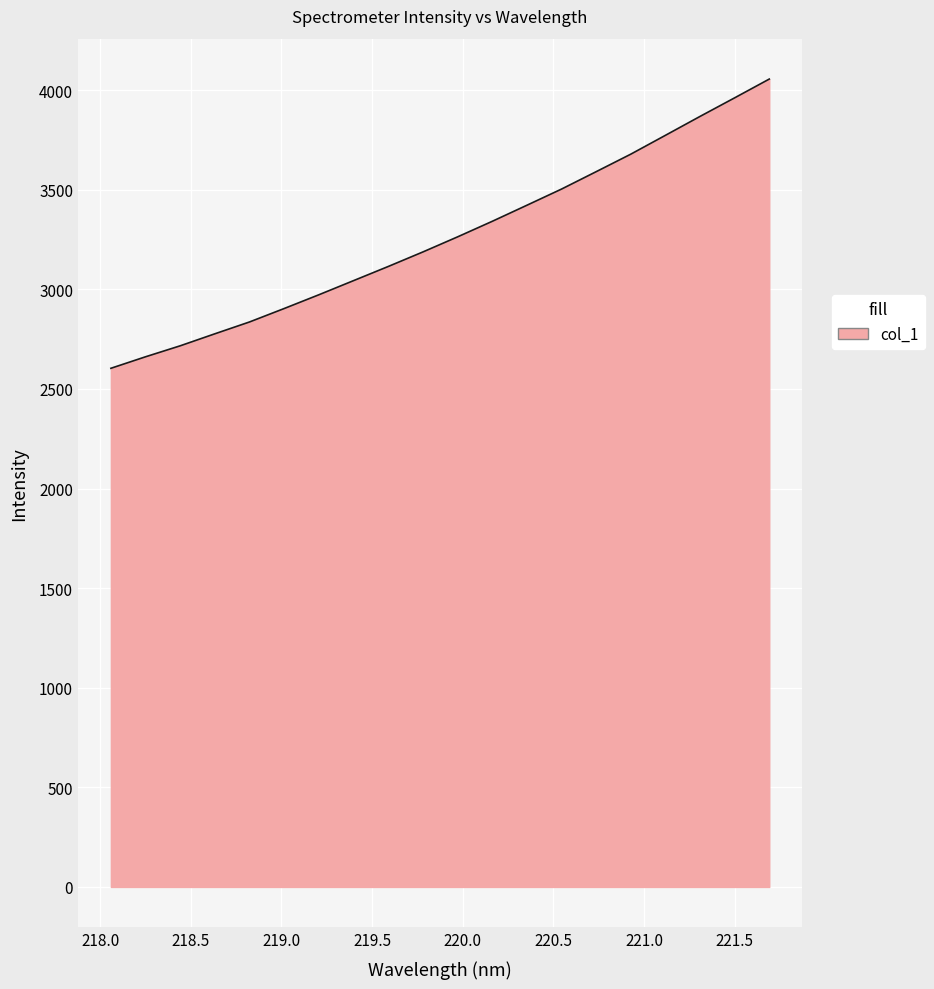

What is the difference between the maximum and minimum values?

1451.8